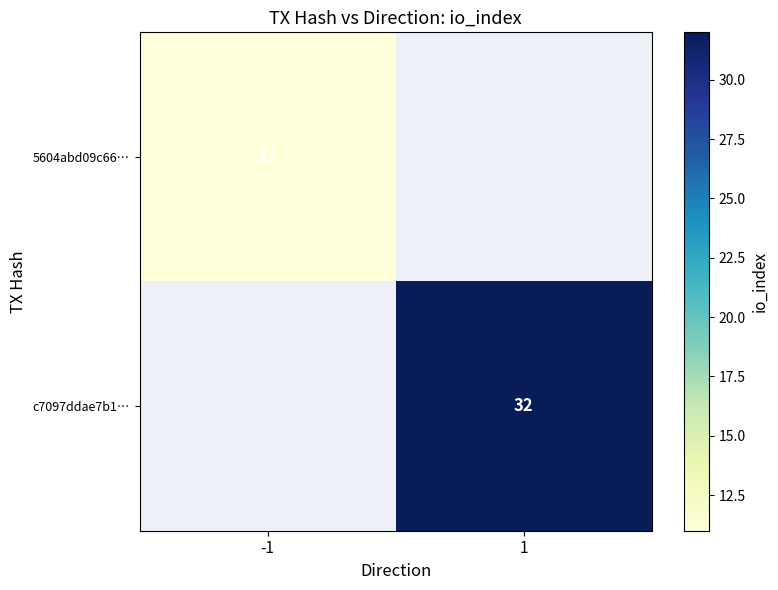

True or false: c7097ddae7b1… has a value of 32 at 1.

True